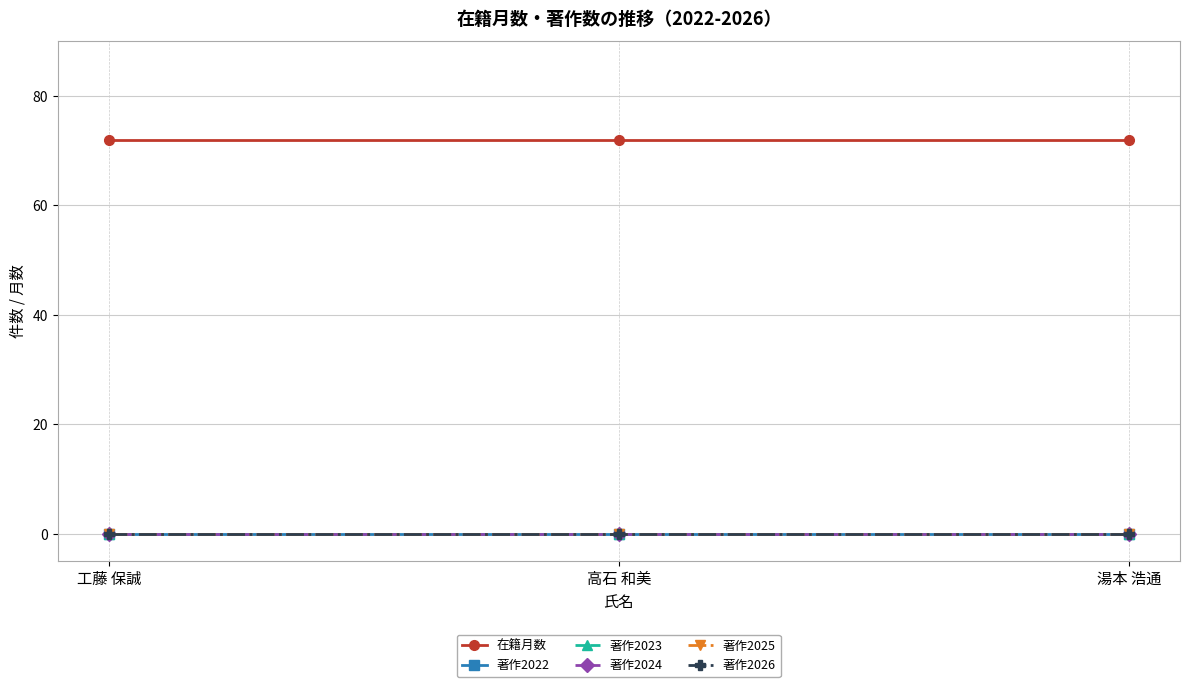

The value of 在籍月数 at 湯本 浩通 is 72. True or false?

True